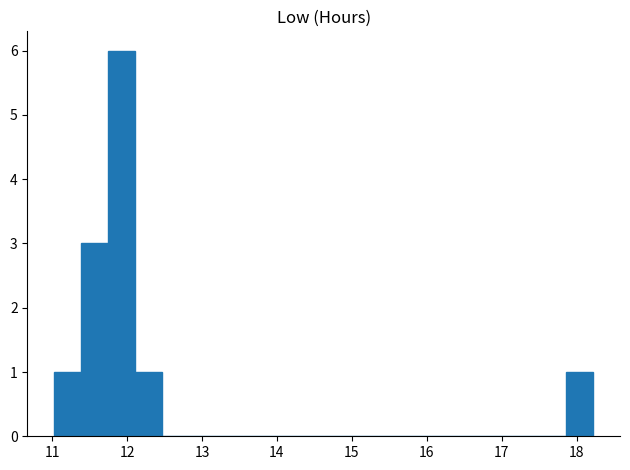

Around what value on the x-axis is the tallest bar? Give the approximate position of its centre, as read against the axis.

11.9